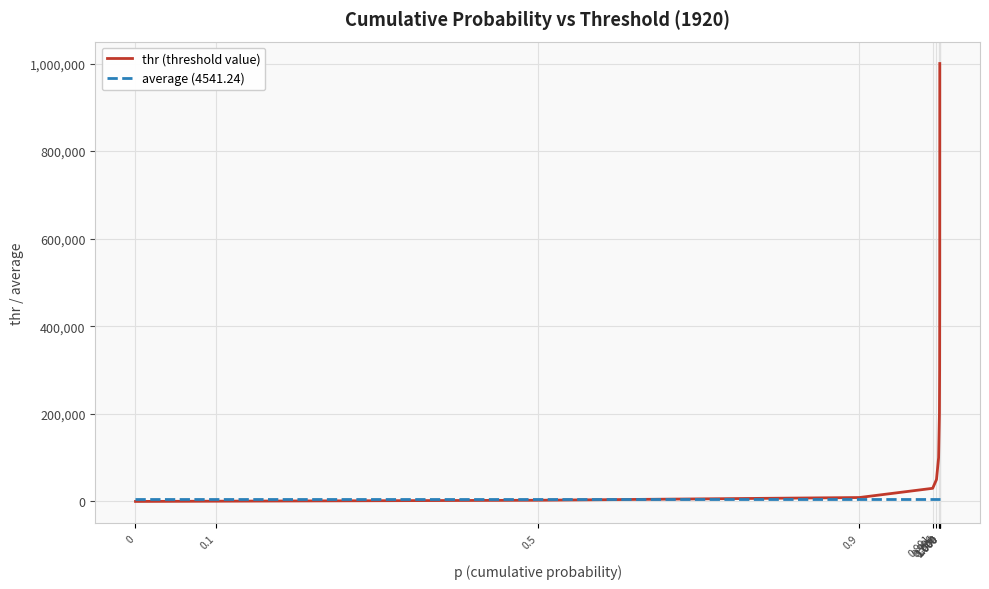

Reading left to right, list all the values displayed in this chart.

thr (threshold value): 0.0	551.9	2722.6	8947.1	30000.0	50000.0	100000.0	200000.0	300000.0	500000.0	1000000.0
average (4541.24): 4541.2	4541.2	4541.2	4541.2	4541.2	4541.2	4541.2	4541.2	4541.2	4541.2	4541.2